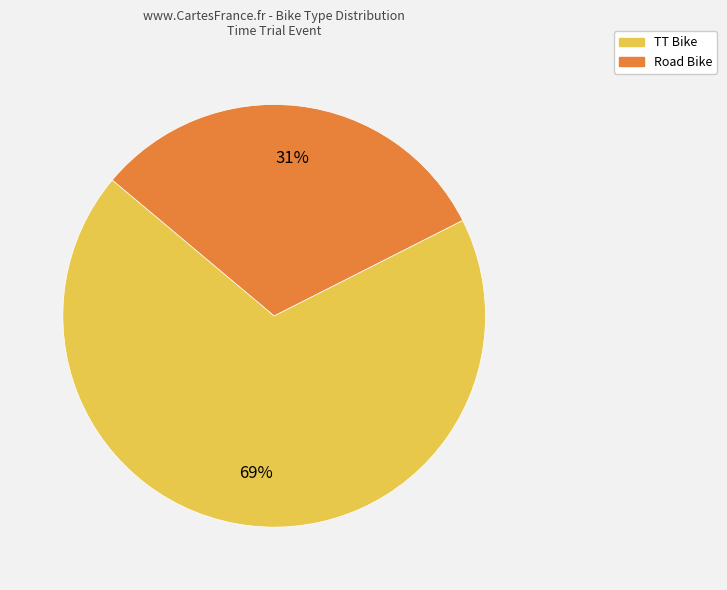

How many slices are in this pie chart?

2